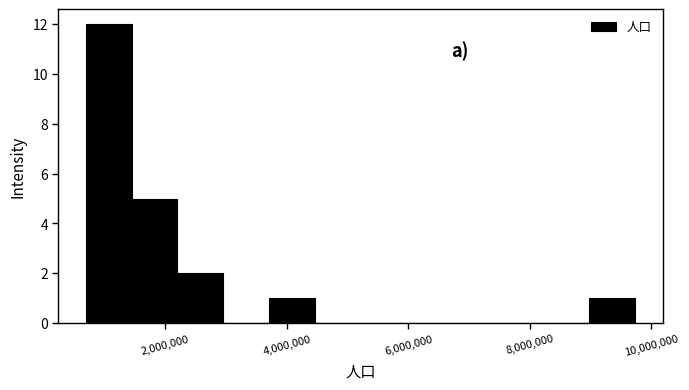

Around what value on the x-axis is the tallest bar? Give the approximate position of its centre, as read against the axis.

1000000